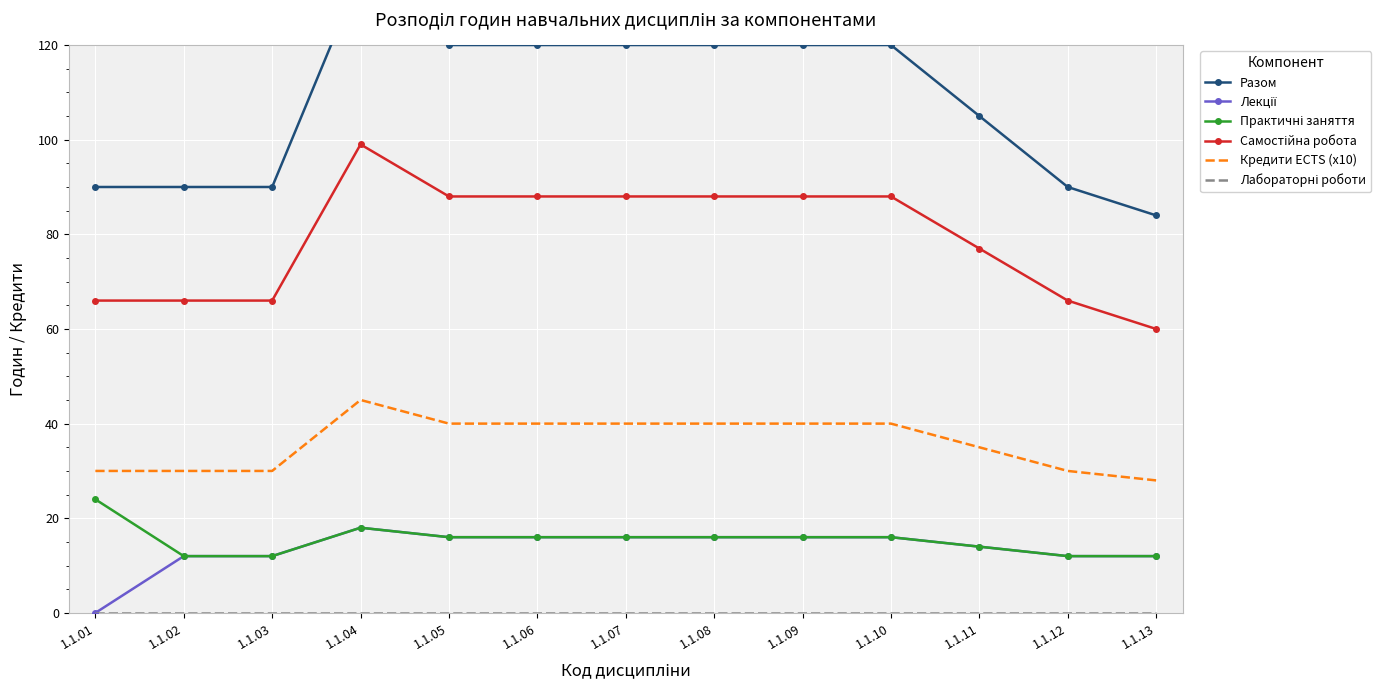

Where does the Лекції series first go above 16?

1.1.04